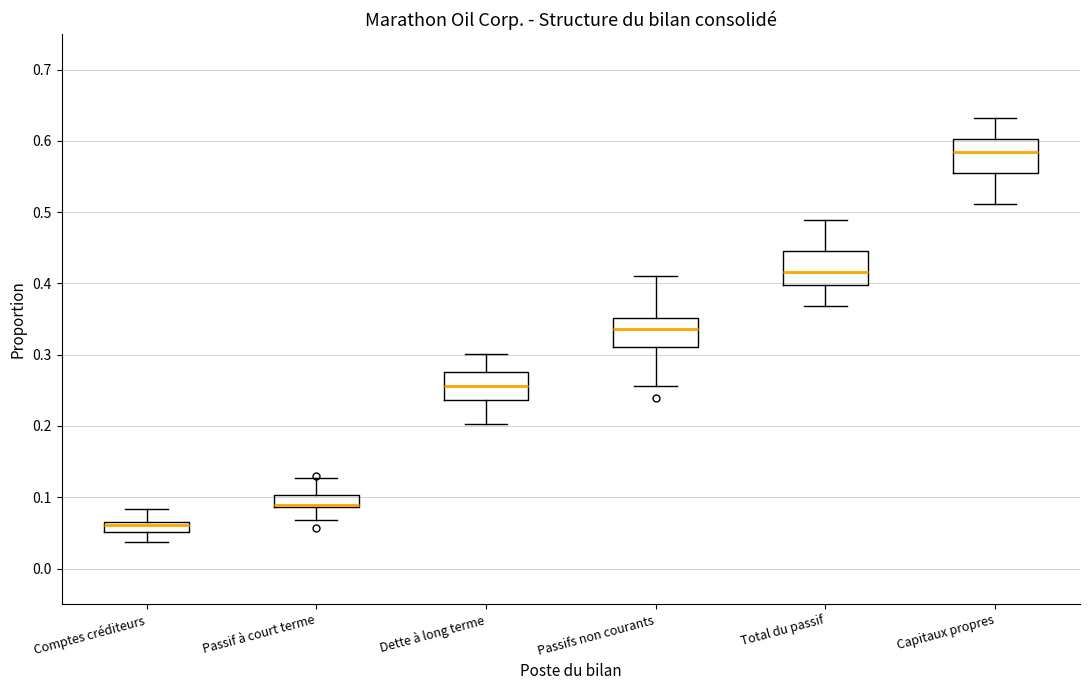

Where is the lower edge of the box for Dette à long terme on the y-axis? The values are not printed on the chart, so give them approximately, as read against the axis.

0.24